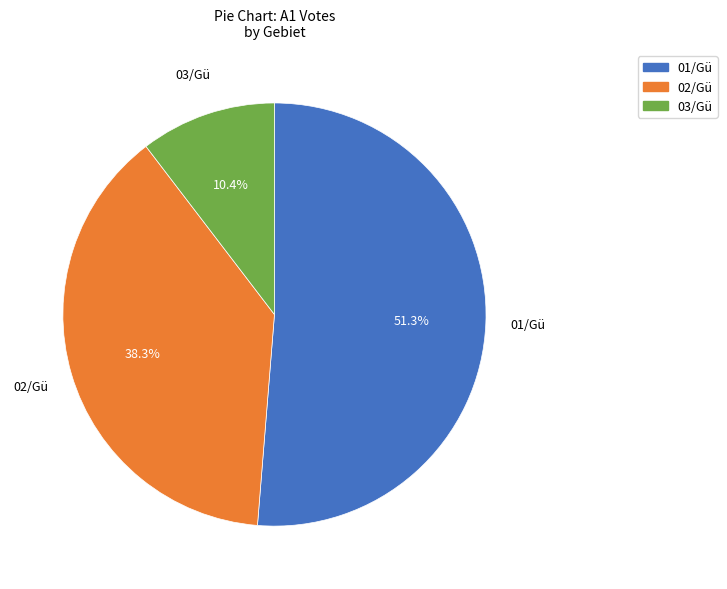

To the nearest percent, what percentage of the pie is 02/Gü?

38%